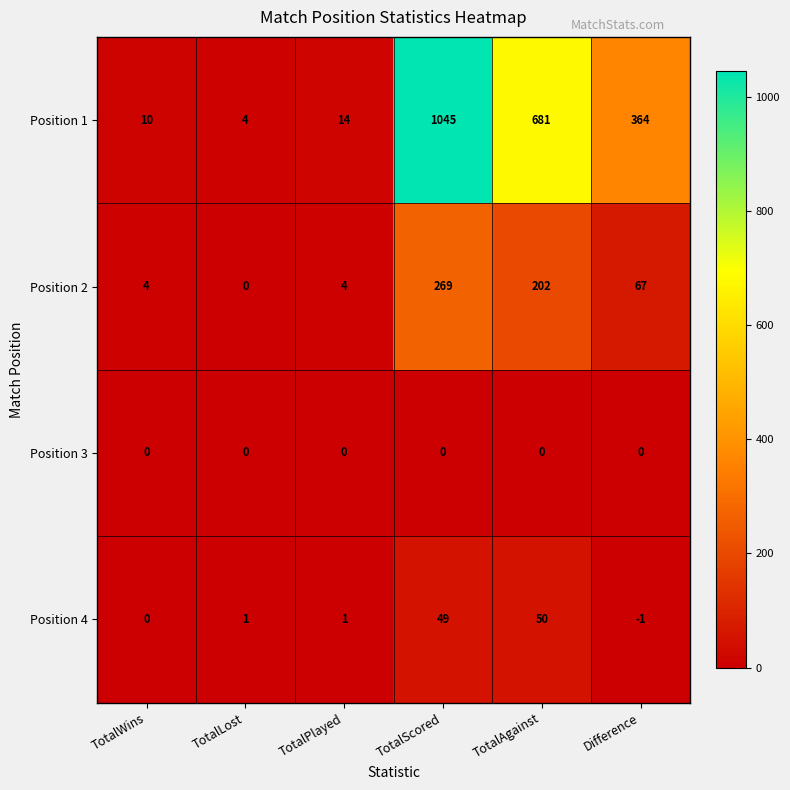

Reading left to right, list all the values displayed in this chart.

Position 1: 10	4	14	1045	681	364
Position 2: 4	0	4	269	202	67
Position 3: 0	0	0	0	0	0
Position 4: 0	1	1	49	50	-1